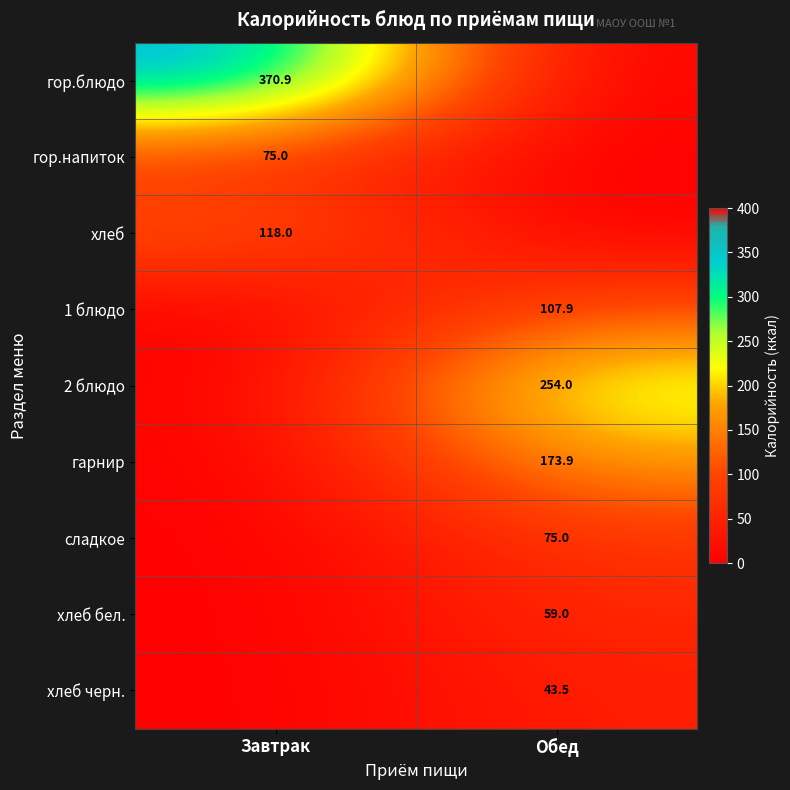

The value of сладкое at Обед is 75.0. True or false?

True